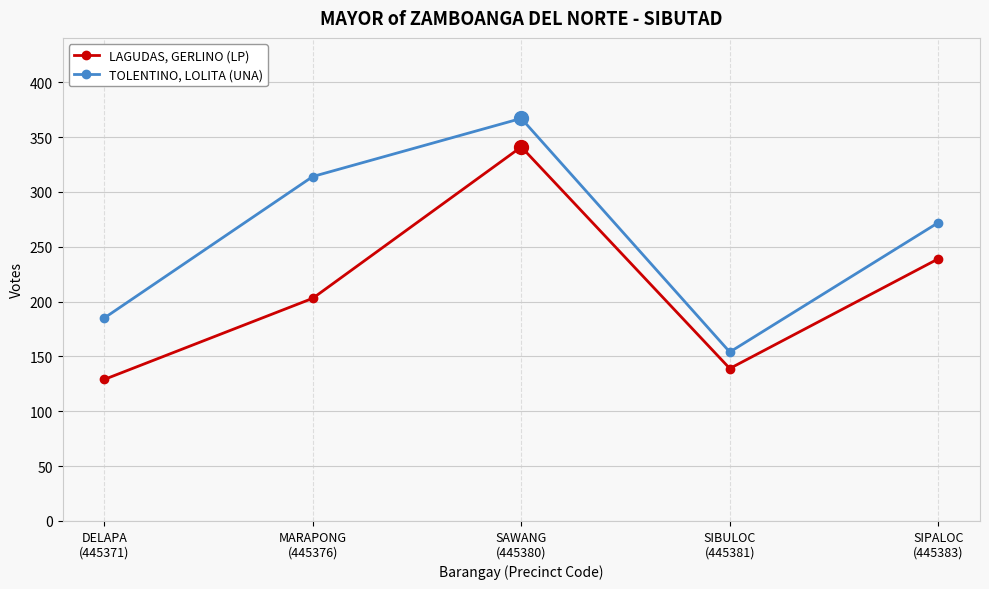

What is the total value across all series at SIPALOC
(445383)?

511